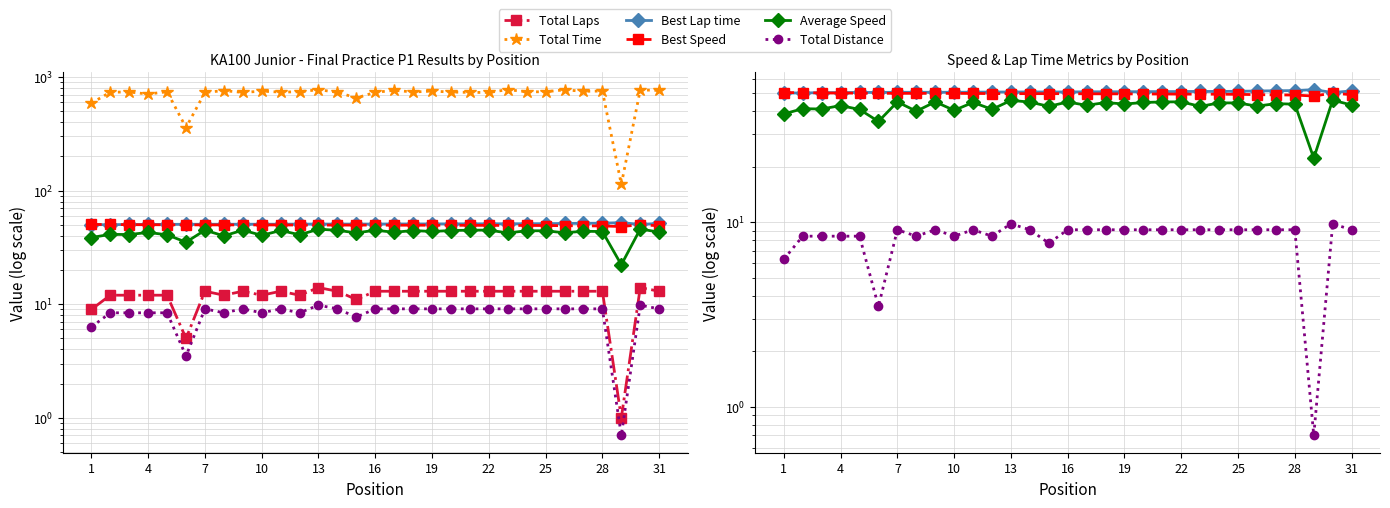

What is the sum of all Average Speed values?

1309.7